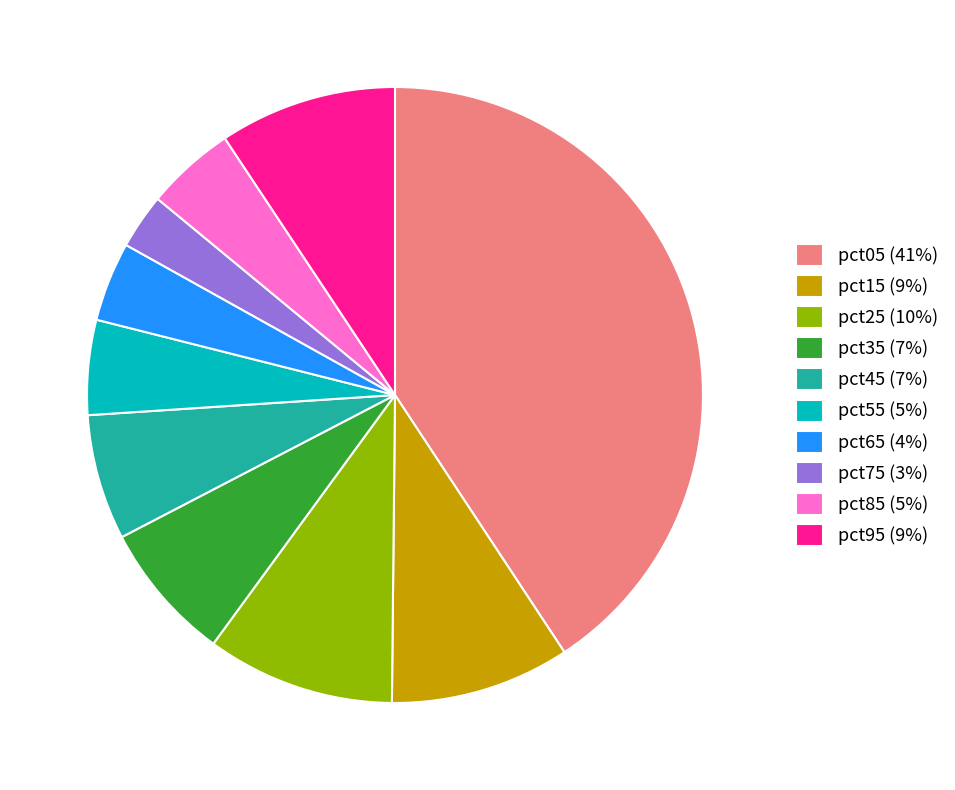

What is the largest slice in the pie chart?

pct05